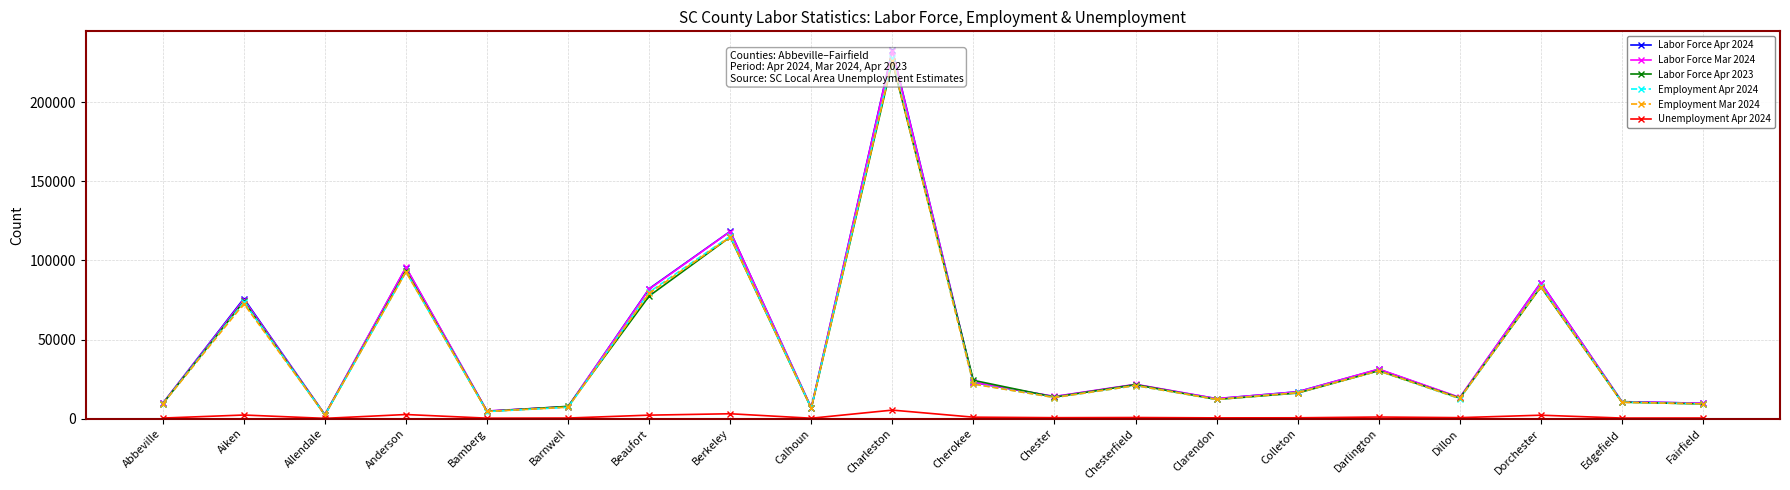

True or false: Employment Apr 2024 has a value of 115369 at Berkeley.

True